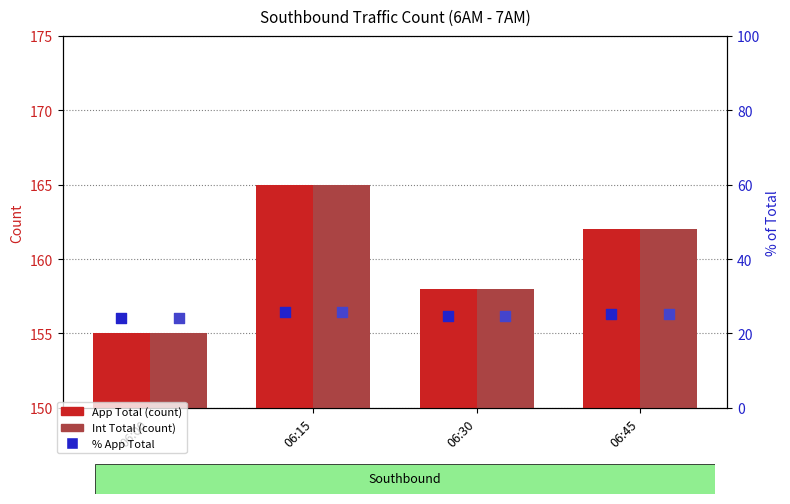

At which category is the sum across all series the highest?

06:15